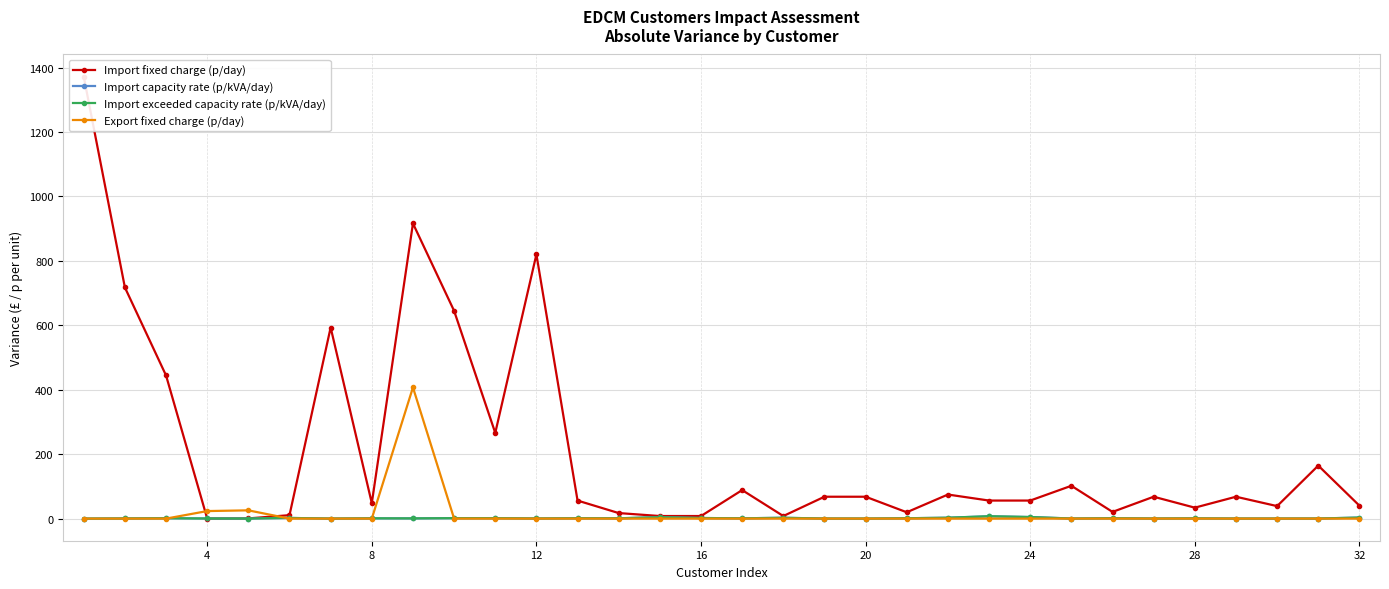

Which series has the widest spread of values?

Import fixed charge (p/day)